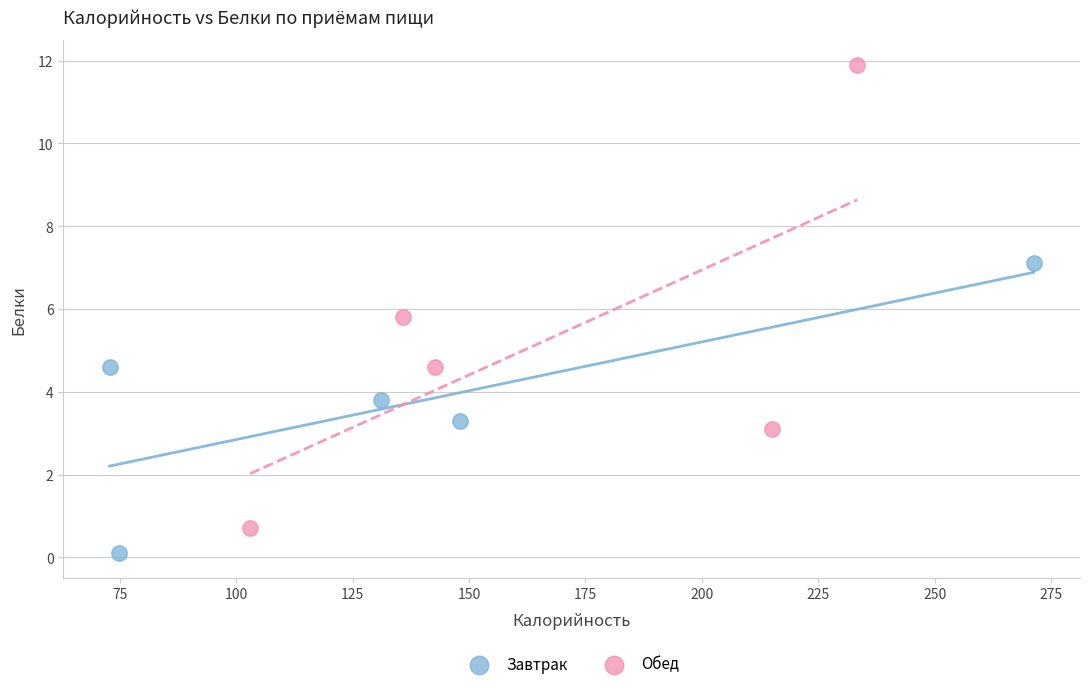

Which series contains the lowest Y value?

Завтрак